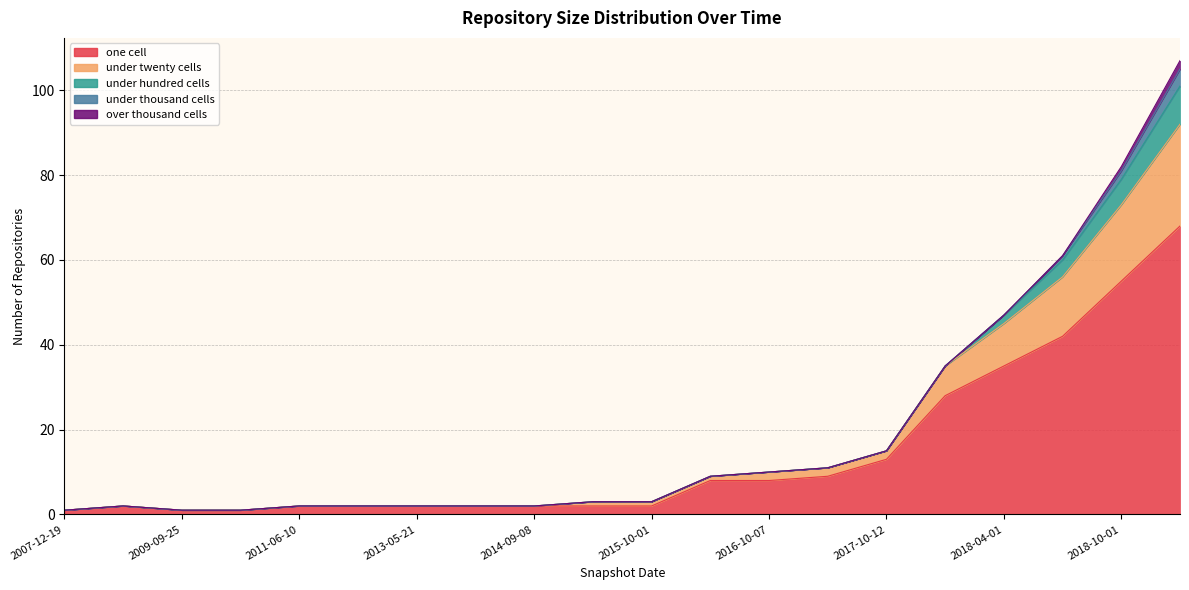

At which label does over_thousand_cells reach its peak?

2019-01-01